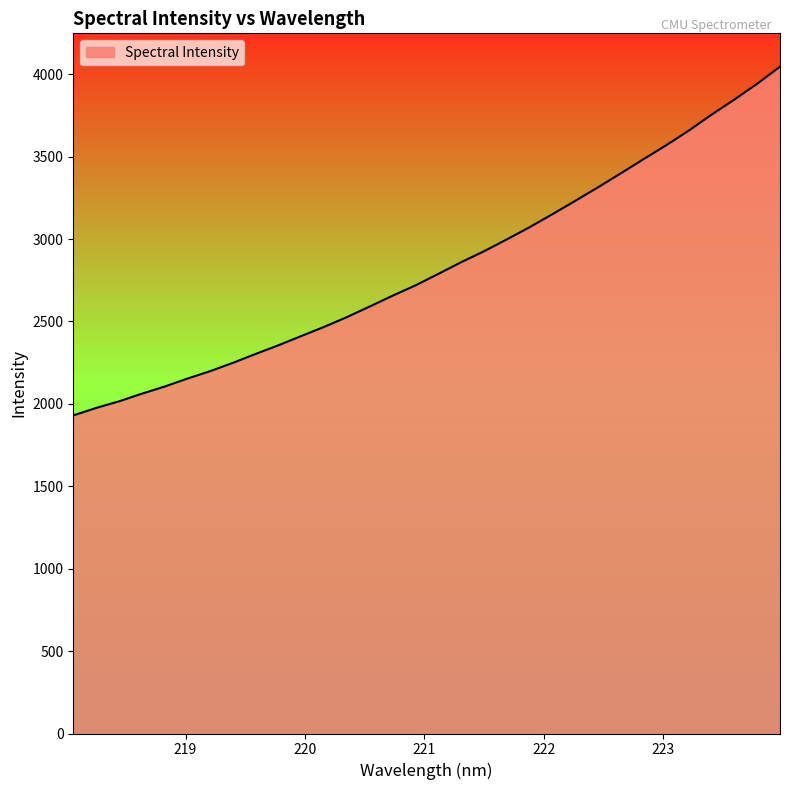

What is the smallest value displayed?

1929.9